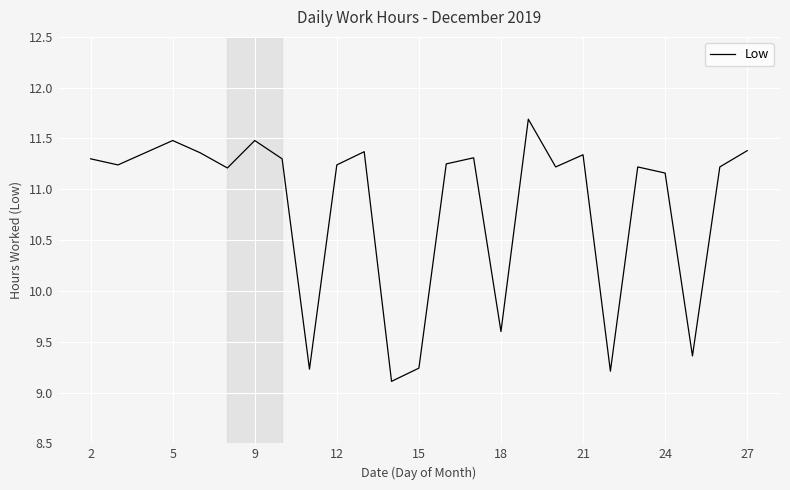

What is the difference between the maximum and minimum values?

2.6